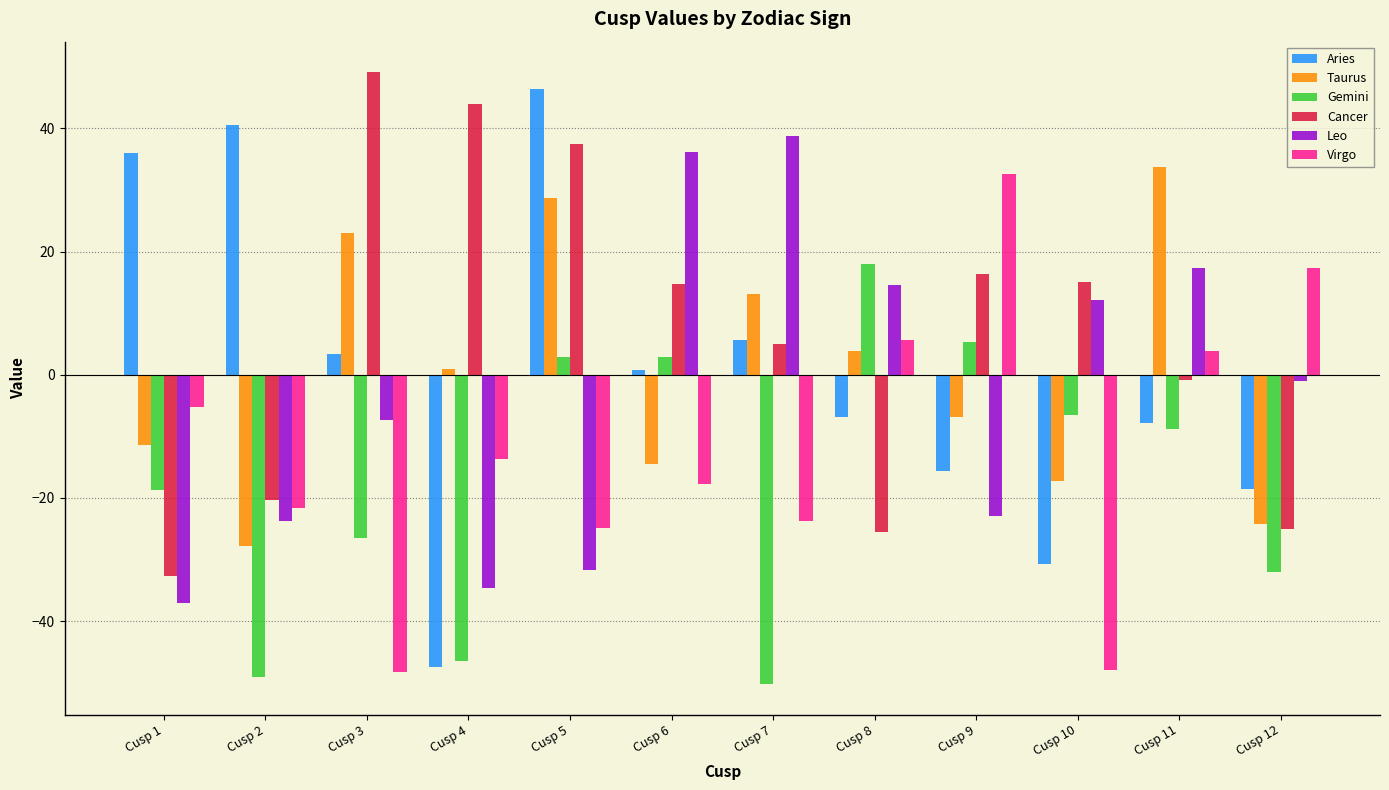

How many bars are there in each group?

6